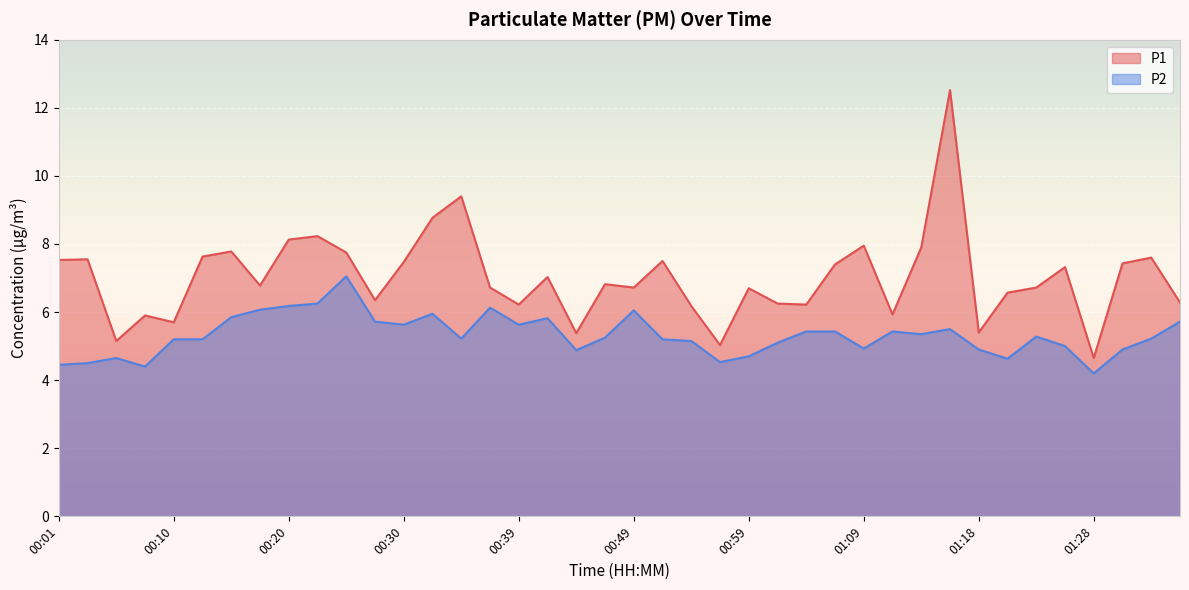

At which label is P1 closest to 8?

01:09